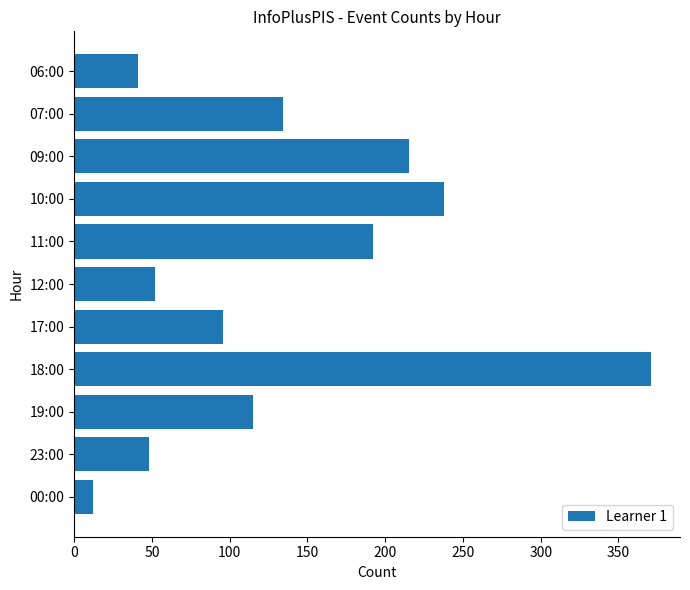

Does the chart contain stacked bars?

No